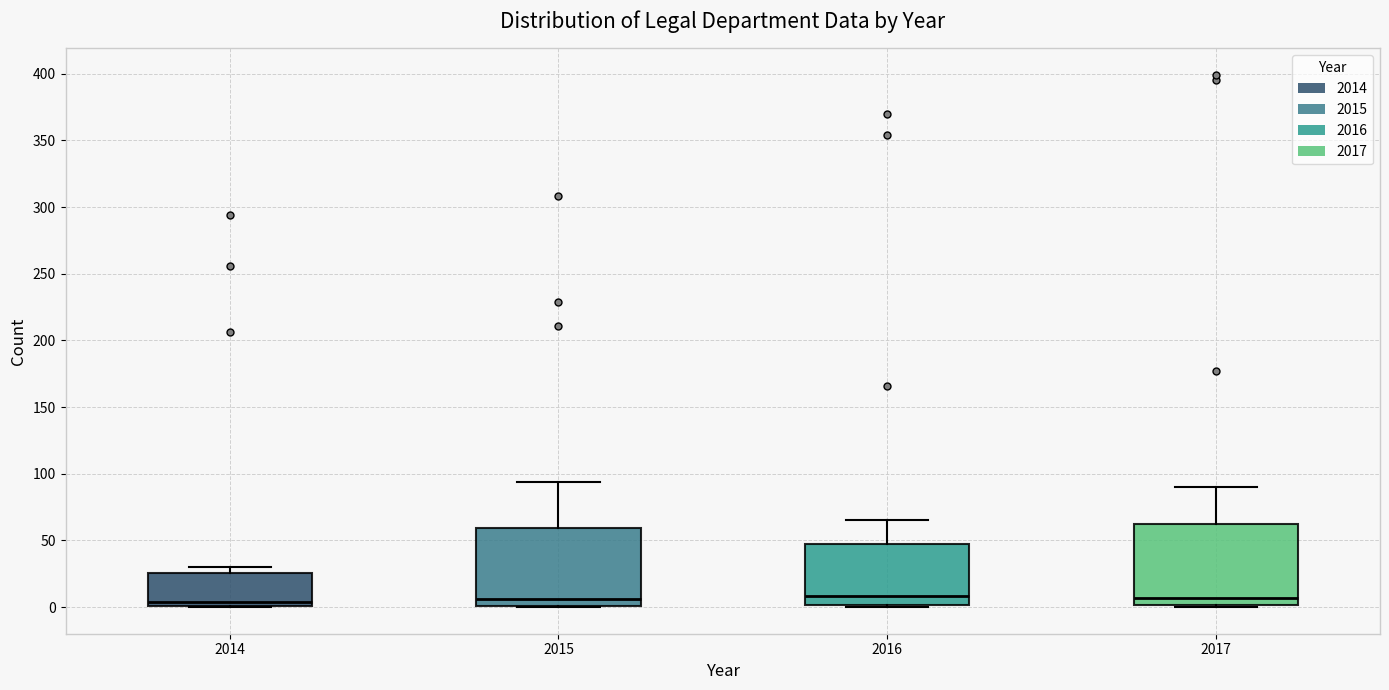

Reading left to right, transcribe this box plot: for each box, give where its median line is, the range the box spans, and where its two whiskers end, as read against the y-axis. The values are not printed on the chart, so give them approximately, as read against the axis.

2014: median 5, box 0 to 25, whiskers 0 to 30
2015: median 5, box 0 to 60, whiskers 0 to 95
2016: median 10, box 0 to 45, whiskers 0 to 65
2017: median 5, box 0 to 65, whiskers 0 to 90